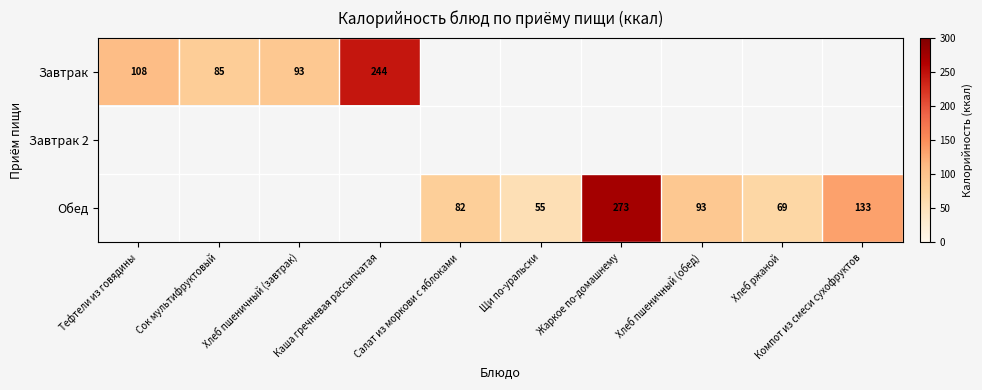

True or false: Завтрак has a value of 33 at Тефтели из говядины.

False